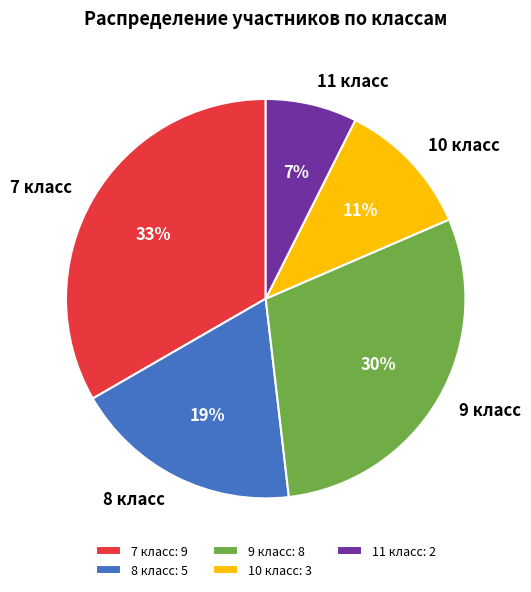

Is there any slice that represents more than half of the pie?

No